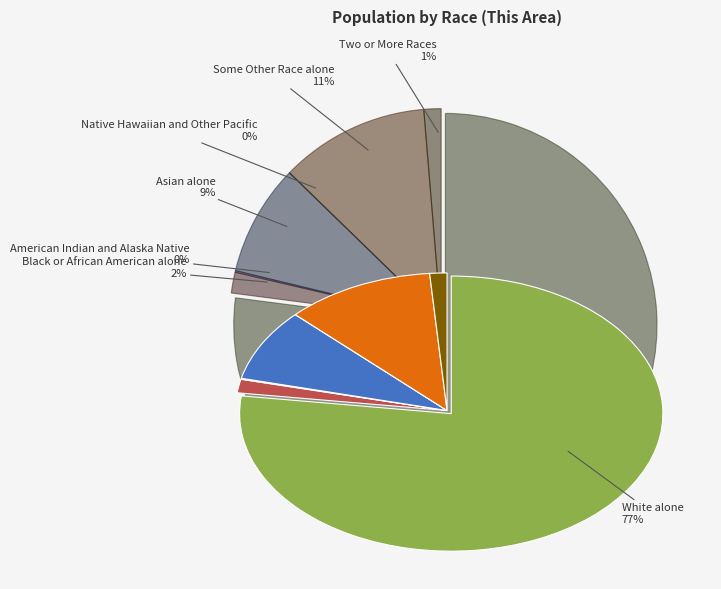

Rank the categories by value from lowest to highest.

Native Hawaiian and Other Pacific, American Indian and Alaska Native, Two or More Races, Black or African American alone, Asian alone, Some Other Race alone, White alone